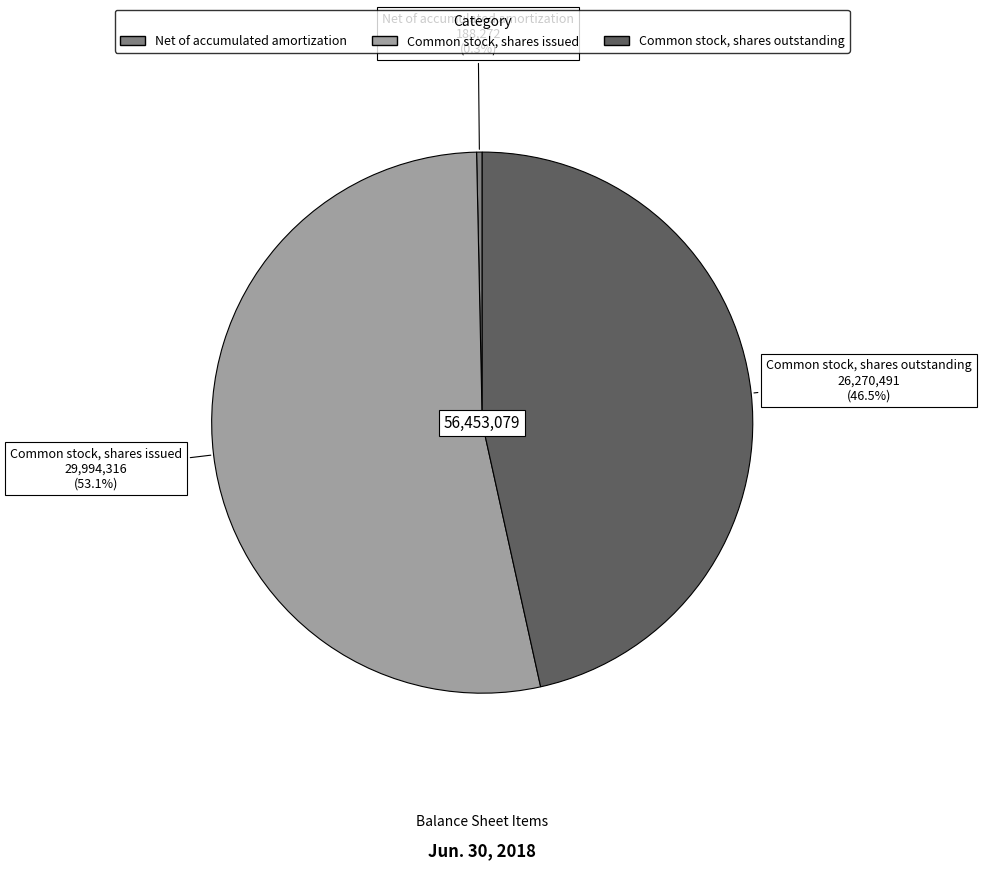

What is the smallest slice in the pie chart?

Net of accumulated amortization